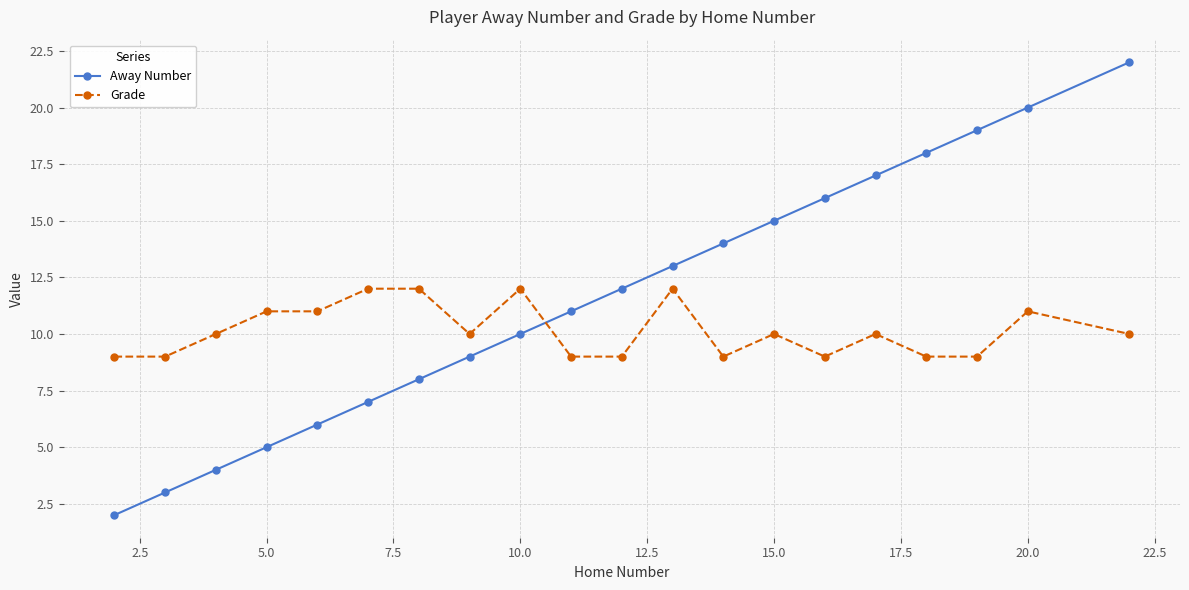

What is the difference between the maximum and second lowest values in the Away Number series?

19